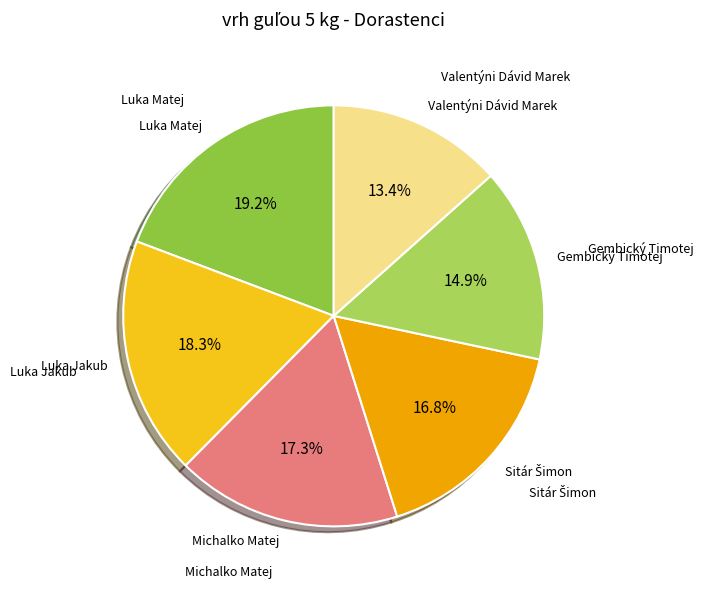

Is there any slice that represents more than half of the pie?

No